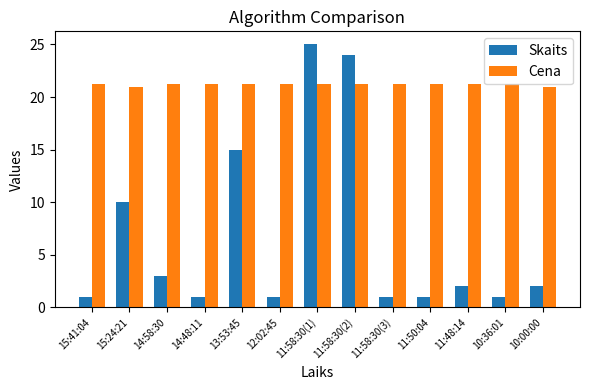

What is the total value across all series at 10:00:00?

23.0